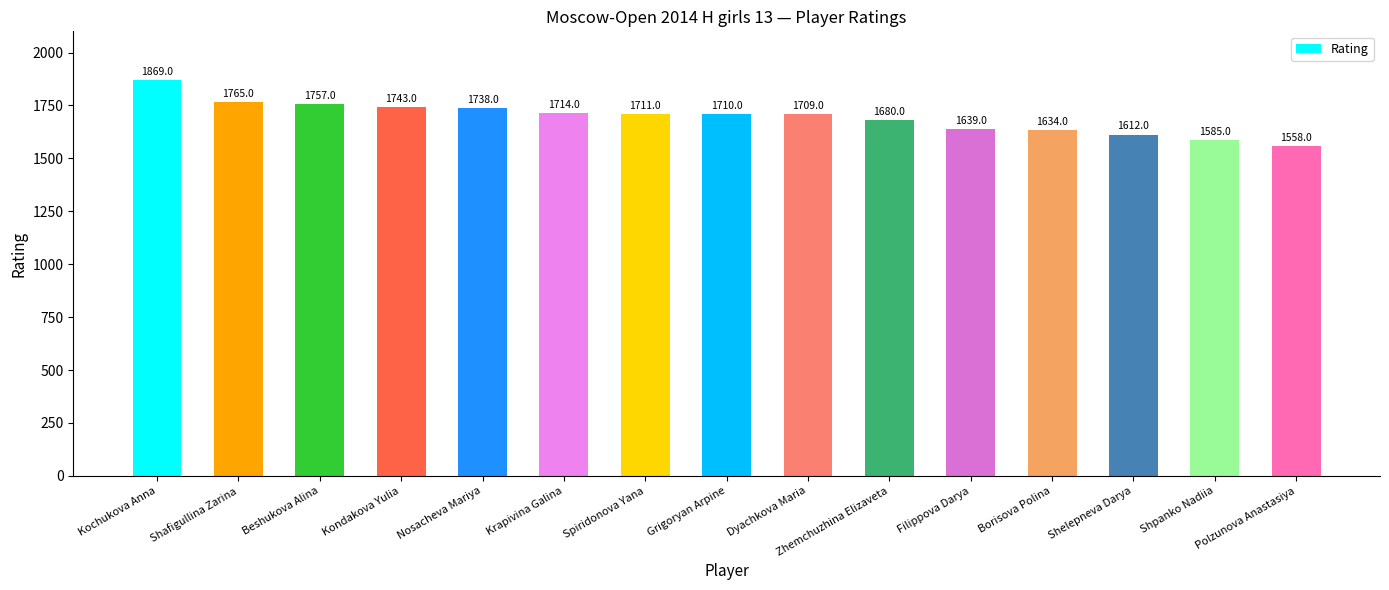

True or false: the data shows 2486 at Shelepneva Darya.

False